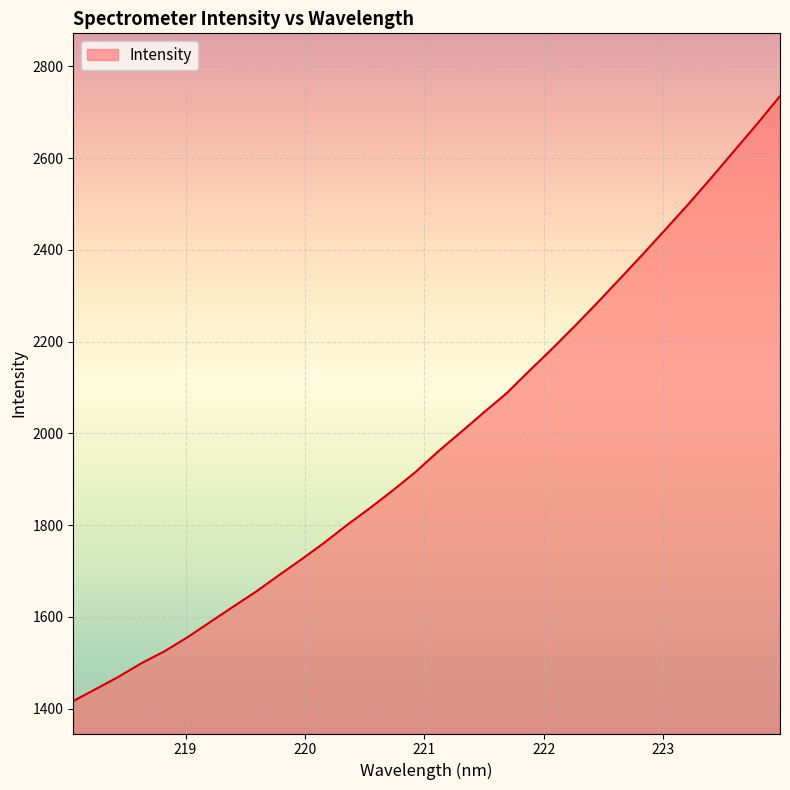

True or false: the data has more than 1 interior local peaks.

False